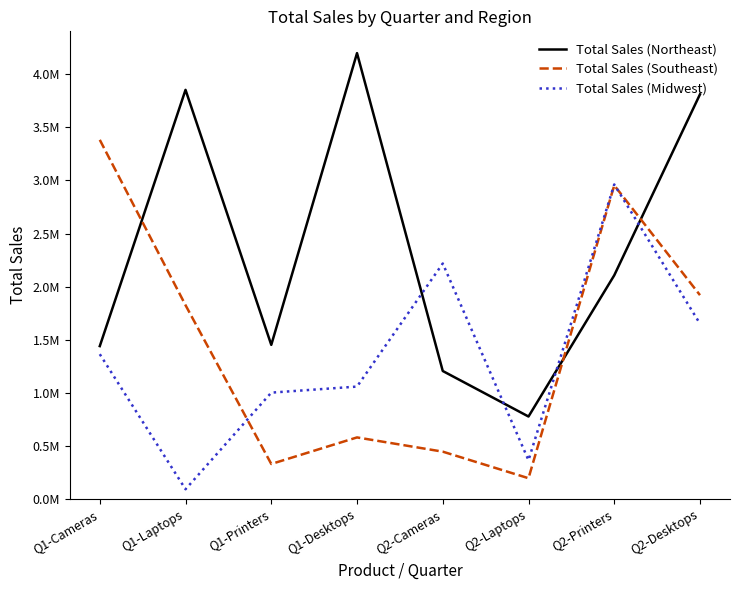

True or false: Total Sales (Northeast) has a value of 505067 at Q2-Cameras.

False